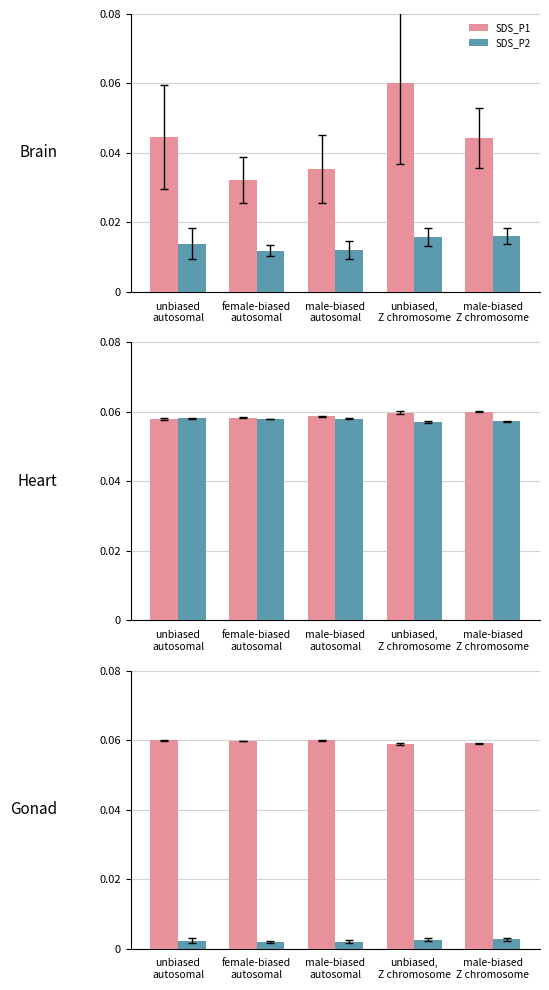

Reading left to right, transcribe all the data shown in this chart.

SDS_P1: unbiased
autosomal=0.0	female-biased
autosomal=0.0	male-biased
autosomal=0.0	unbiased,
Z chromosome=0.1	male-biased
Z chromosome=0.0
SDS_P2: unbiased
autosomal=0.0	female-biased
autosomal=0.0	male-biased
autosomal=0.0	unbiased,
Z chromosome=0.0	male-biased
Z chromosome=0.0
BME280_humidity: unbiased
autosomal=0.1	female-biased
autosomal=0.1	male-biased
autosomal=0.1	unbiased,
Z chromosome=0.1	male-biased
Z chromosome=0.1
BME280_temperature×9: unbiased
autosomal=0.1	female-biased
autosomal=0.1	male-biased
autosomal=0.1	unbiased,
Z chromosome=0.1	male-biased
Z chromosome=0.1
BME280_temperature: unbiased
autosomal=0.1	female-biased
autosomal=0.1	male-biased
autosomal=0.1	unbiased,
Z chromosome=0.1	male-biased
Z chromosome=0.1
SDS_P2×0.5: unbiased
autosomal=0.0	female-biased
autosomal=0.0	male-biased
autosomal=0.0	unbiased,
Z chromosome=0.0	male-biased
Z chromosome=0.0